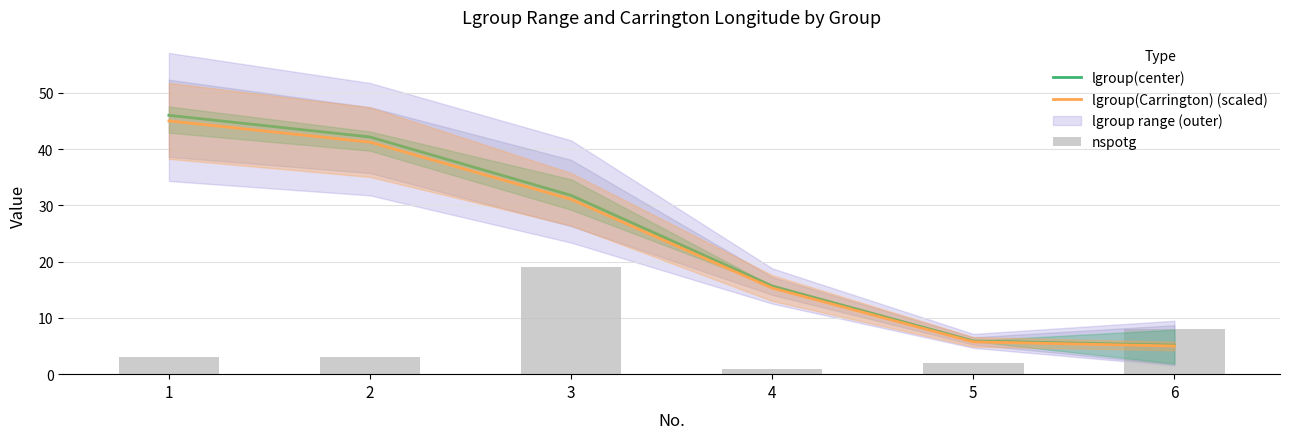

At how many categories does at least one series exceed 26?

3